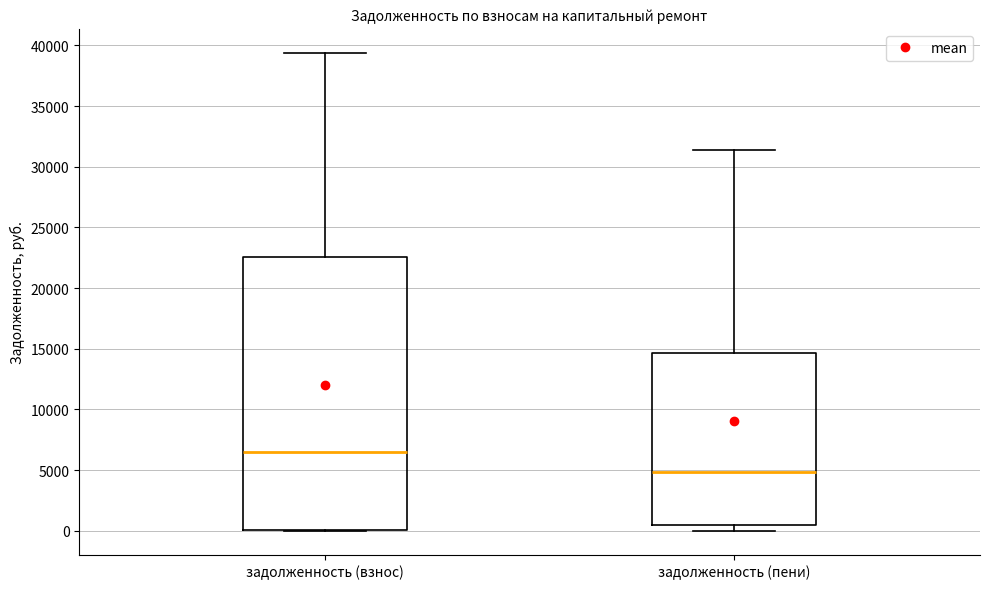

Which box has the highest median line?

задолженность (взнос)